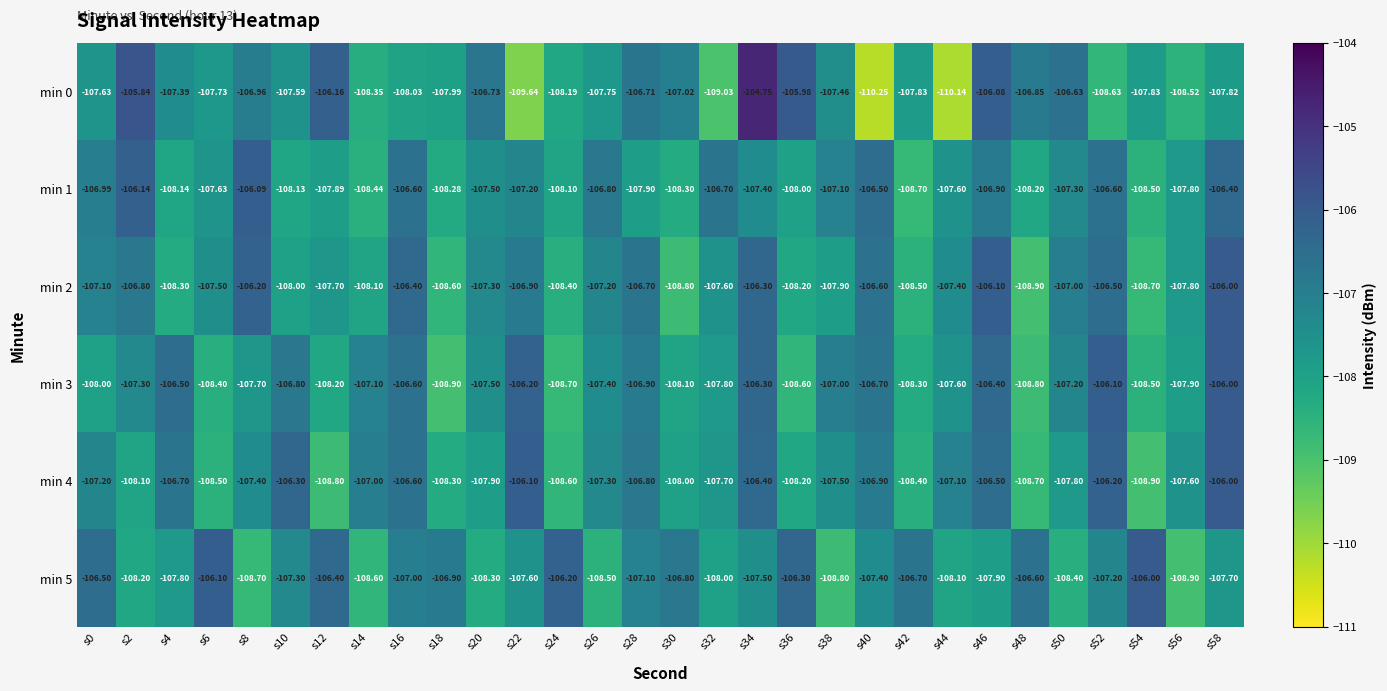

Is the value of min 5 at s6 greater than the value of min 0 at s24?

Yes